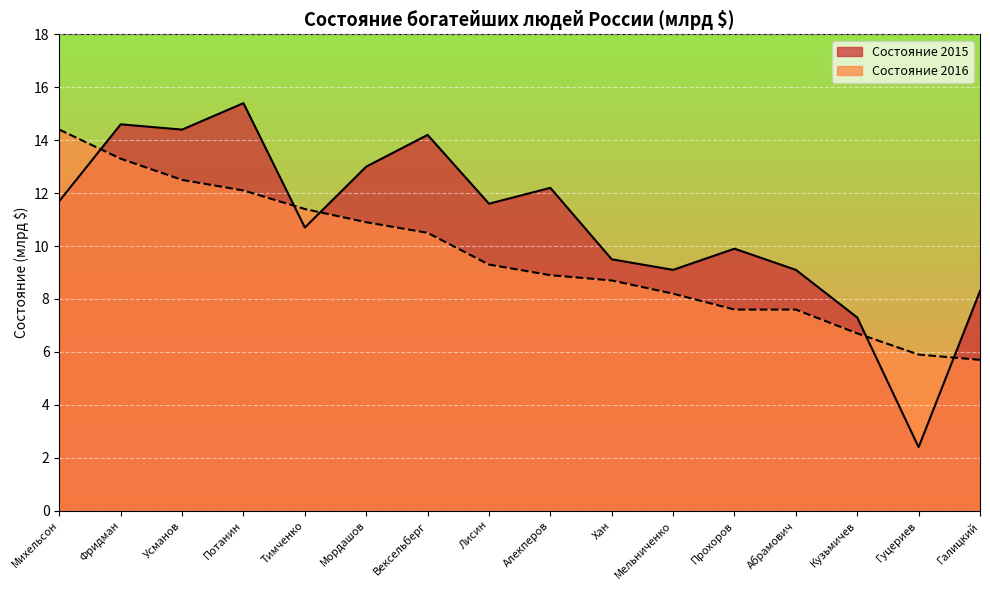

What is the value of the Состояние 2016 point at the 1st from the left?

14.4